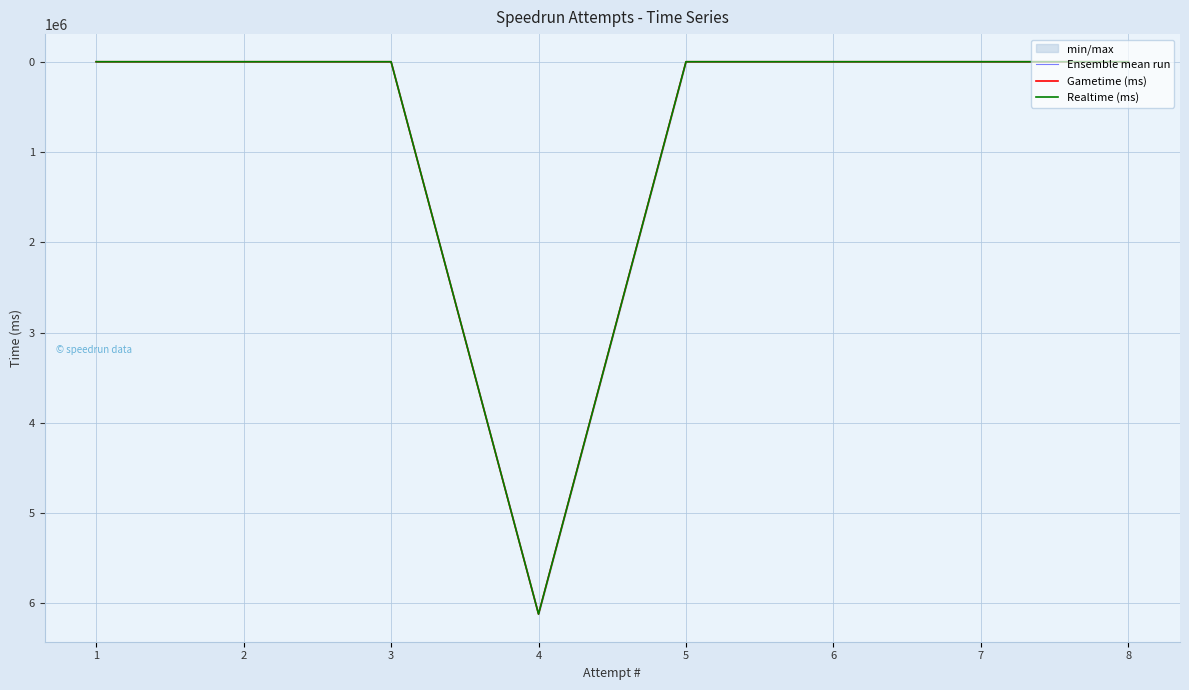

In Gametime (ms), how many points are higher than both neighbors (excluding endpoints)?

1